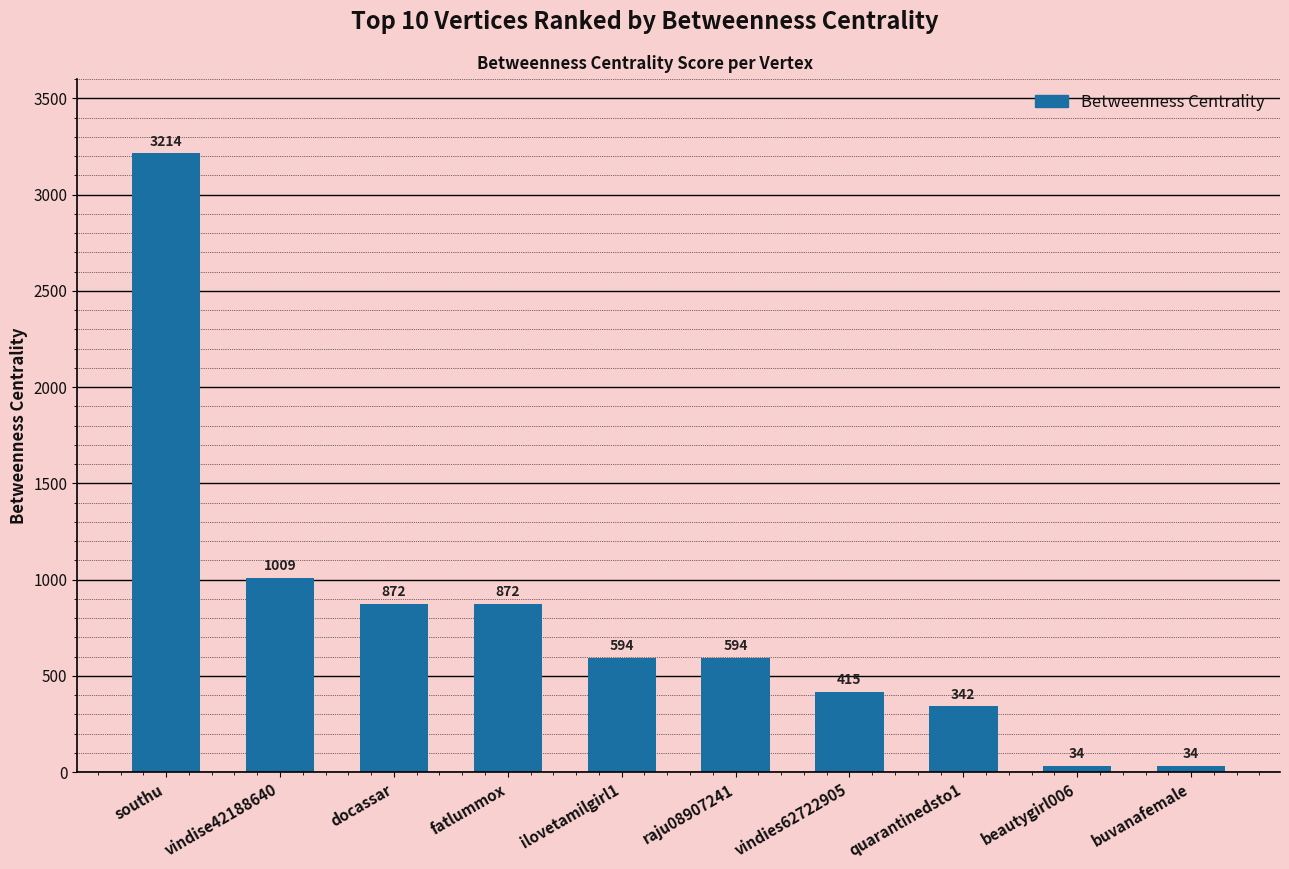

What is the value of the 4th bar from the left?

872